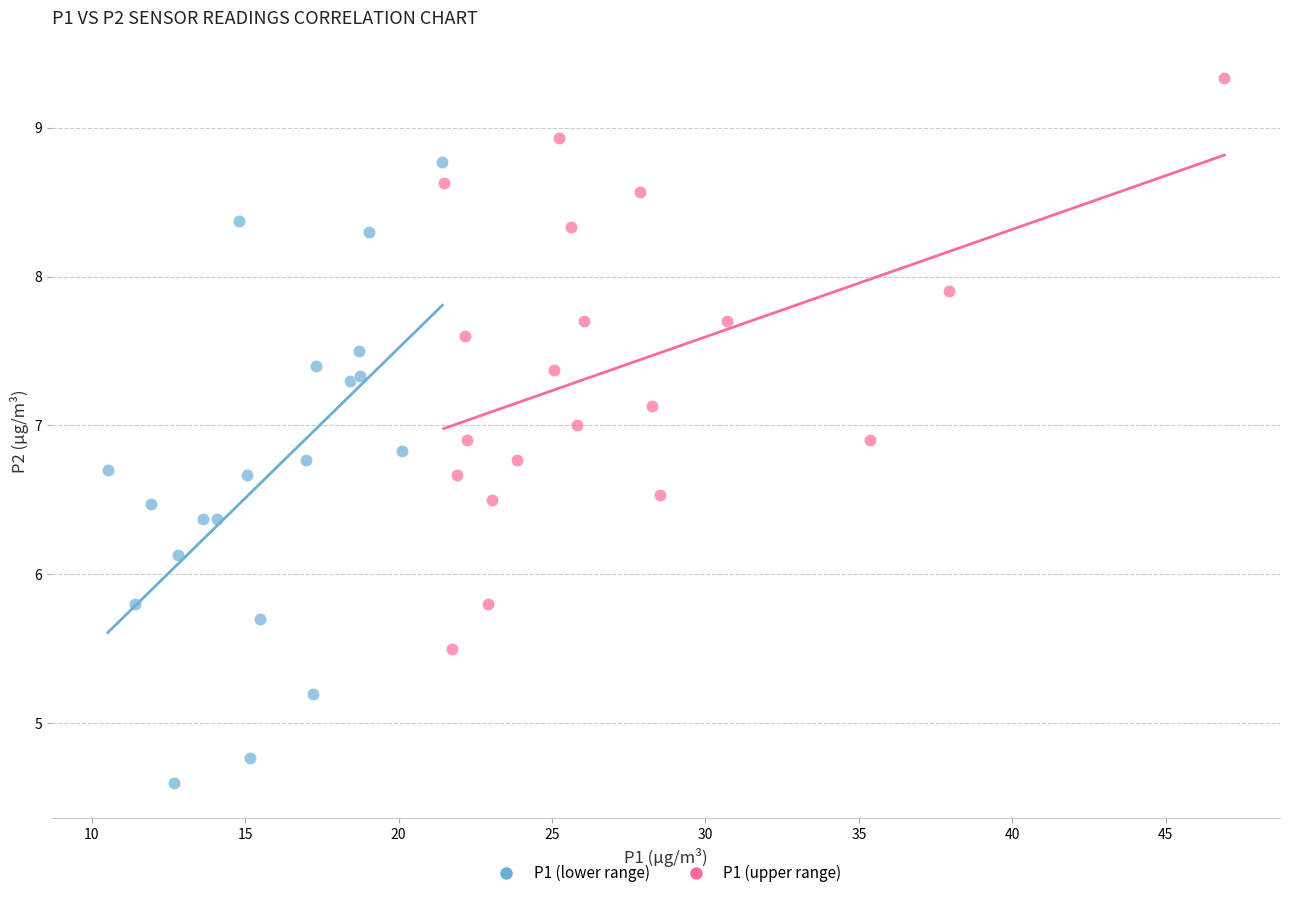

Which series has the largest Y range (max minus min)?

P1 (lower range)